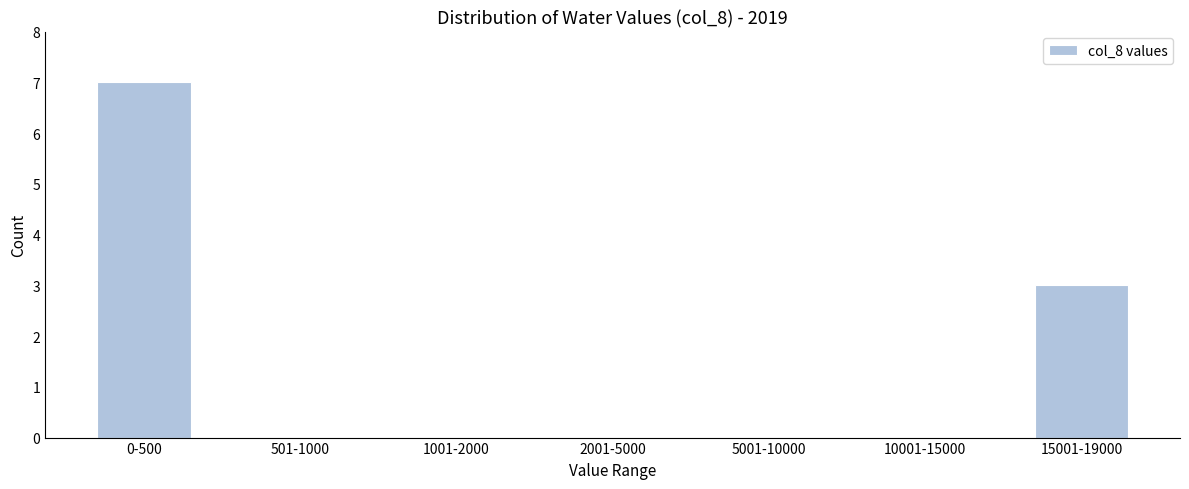

Reading left to right, what are all the values shown in this chart?

0-500=7	501-1000=0	1001-2000=0	2001-5000=0	5001-10000=0	10001-15000=0	15001-19000=3